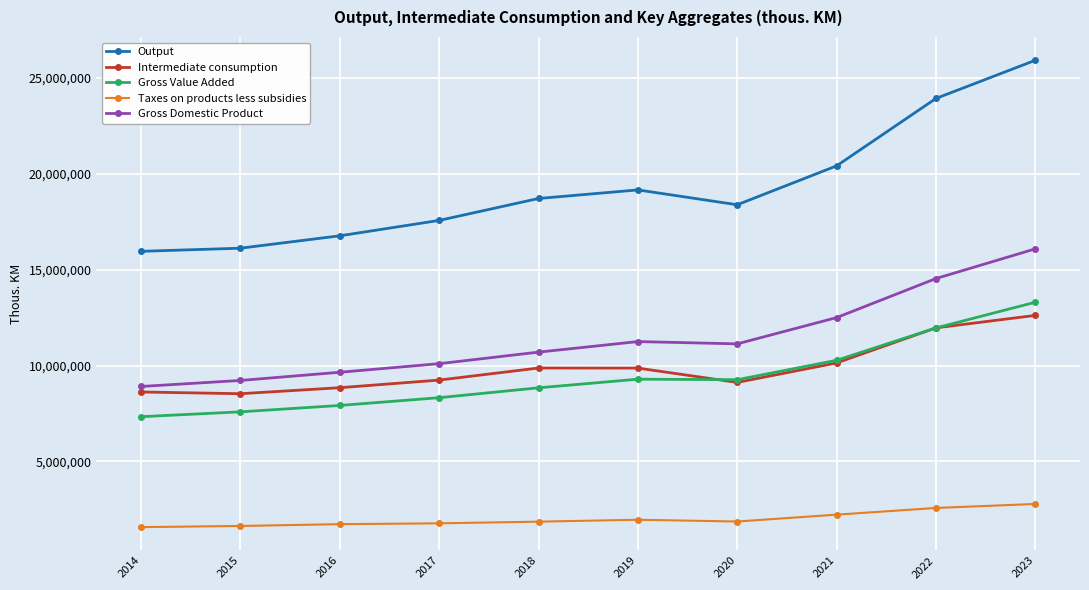

What is the difference between the Gross Value Added values at 2014 and 2017?

990670